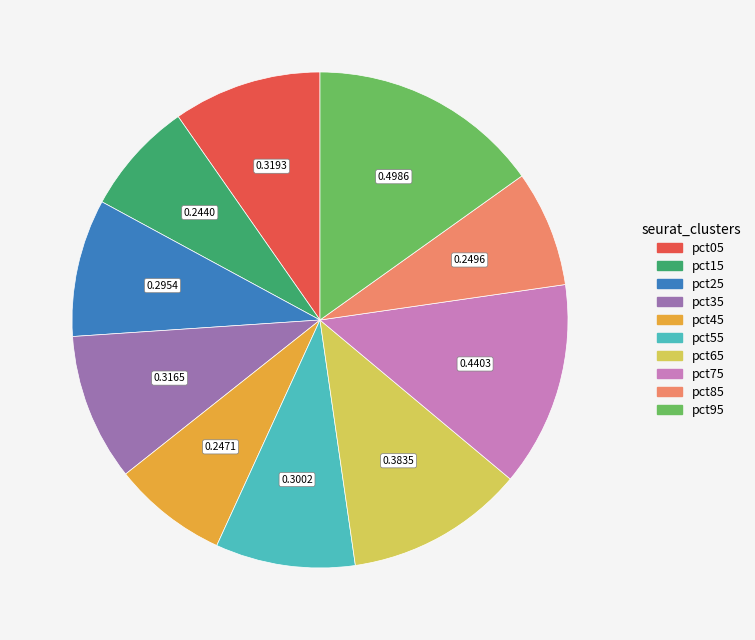

Does pct65 account for over 50% of the chart?

No